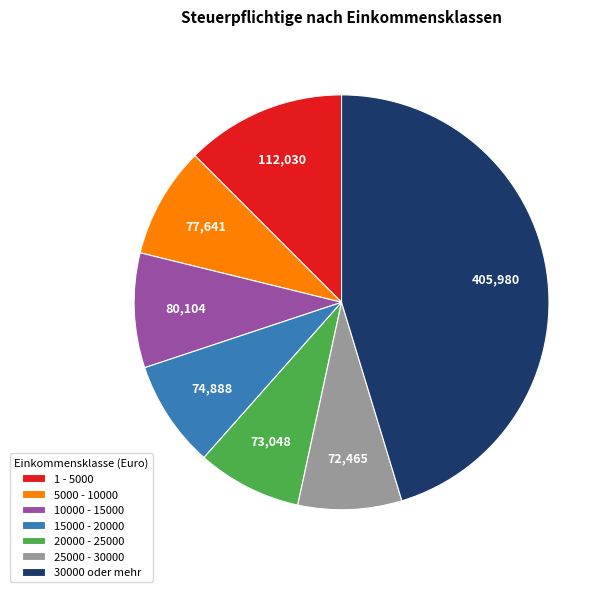

Does 20000 - 25000 account for over 50% of the chart?

No